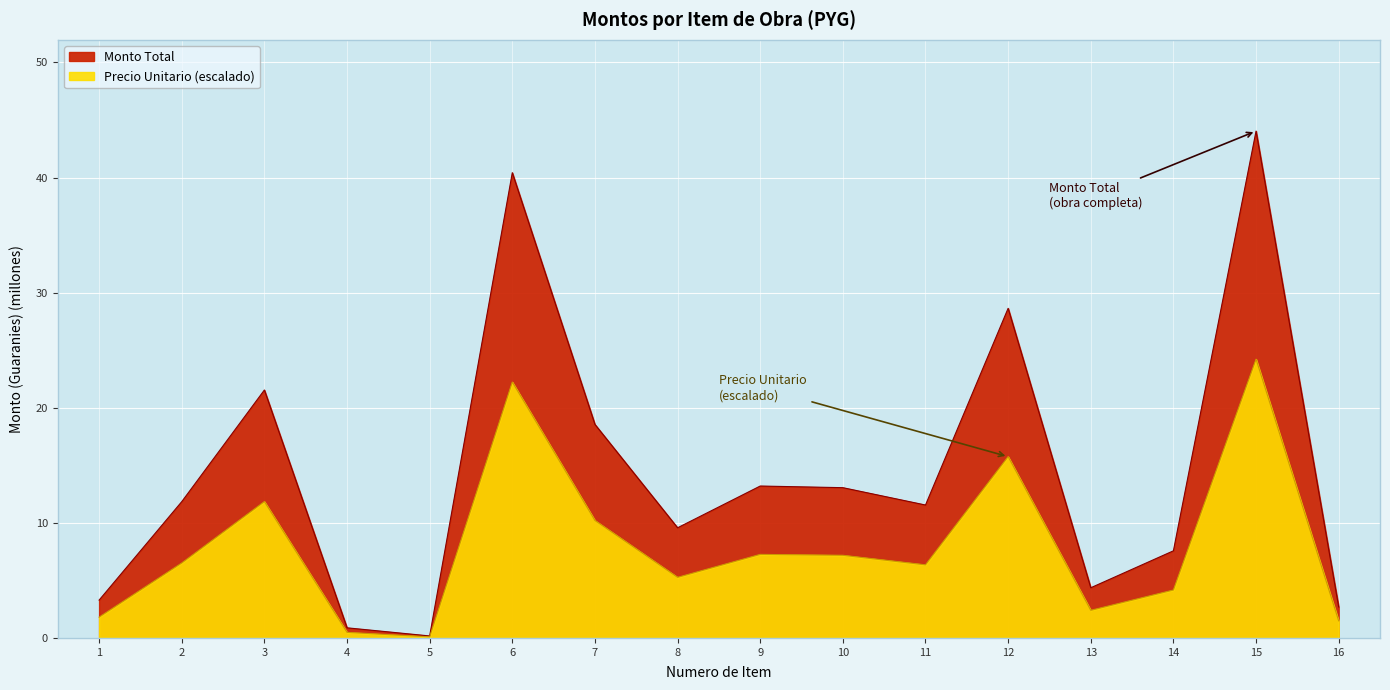

Is the value of precio_unitario at 4 greater than the value of monto at 14?

No